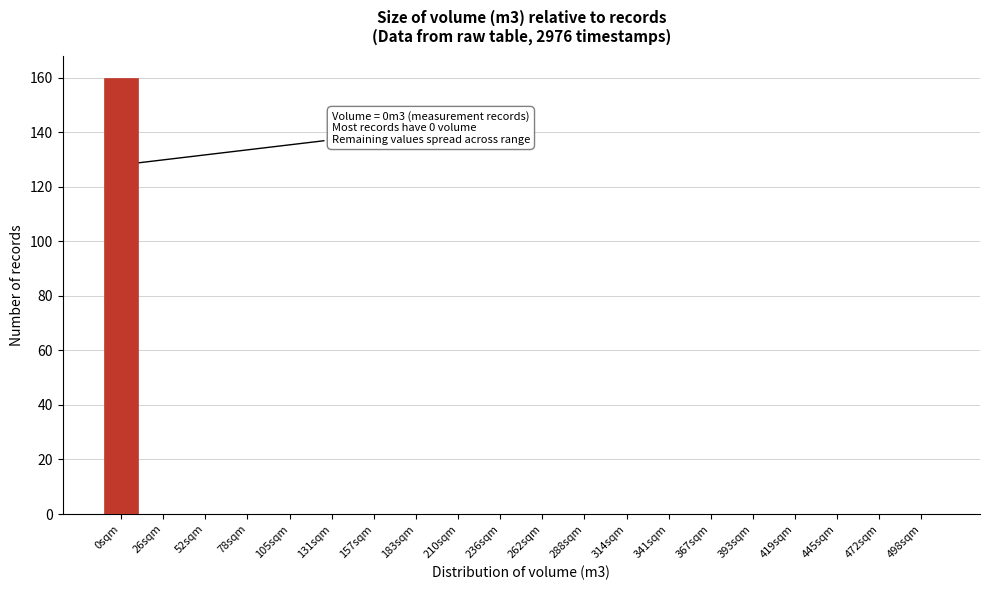

Reading left to right, transcribe all the data shown in this chart.

0sqm=160	26sqm=0	52sqm=0	78sqm=0	105sqm=0	131sqm=0	157sqm=0	183sqm=0	210sqm=0	236sqm=0	262sqm=0	288sqm=0	314sqm=0	341sqm=0	367sqm=0	393sqm=0	419sqm=0	445sqm=0	472sqm=0	498sqm=0